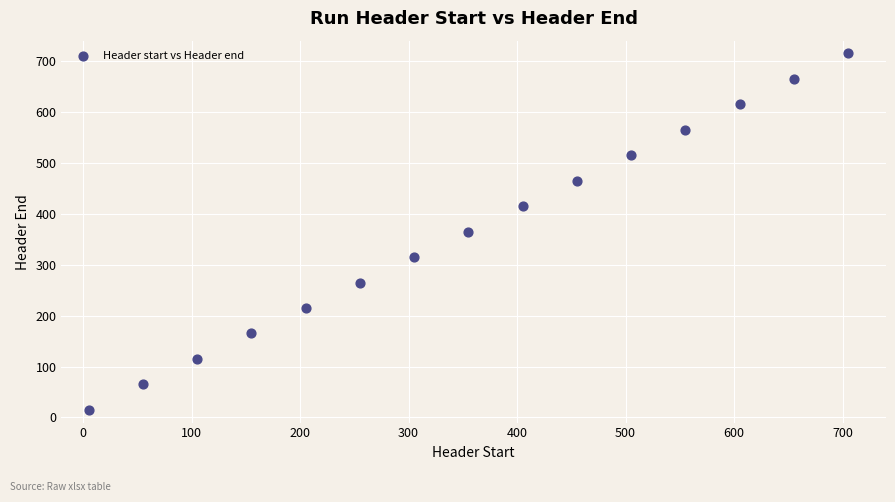

What is the range of X values (max minus min)?

700